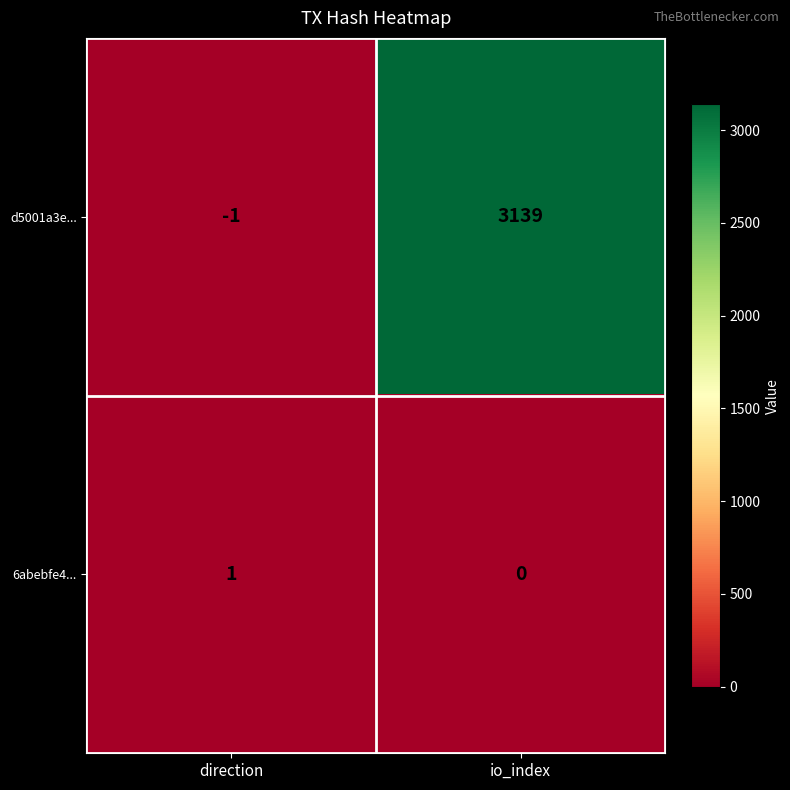

Which label corresponds to the smallest value in the chart?

direction